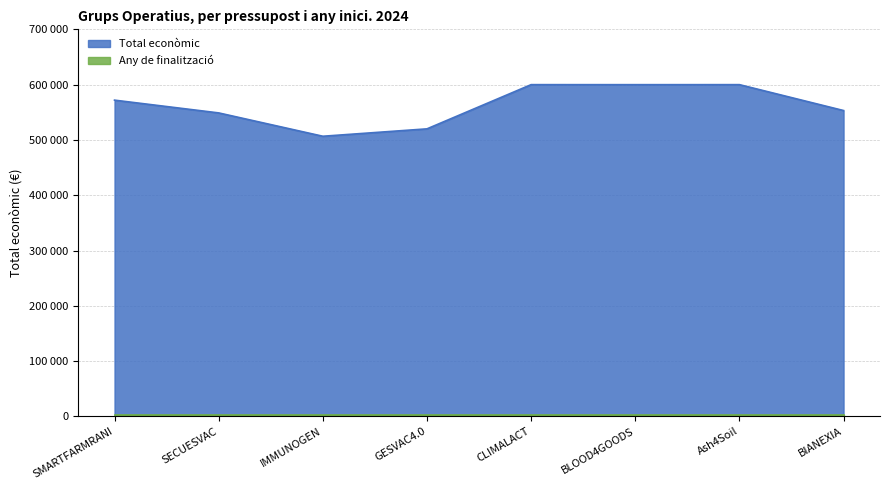

What is the change in value from GESVAC4.0 to Ash4Soil?

+79938